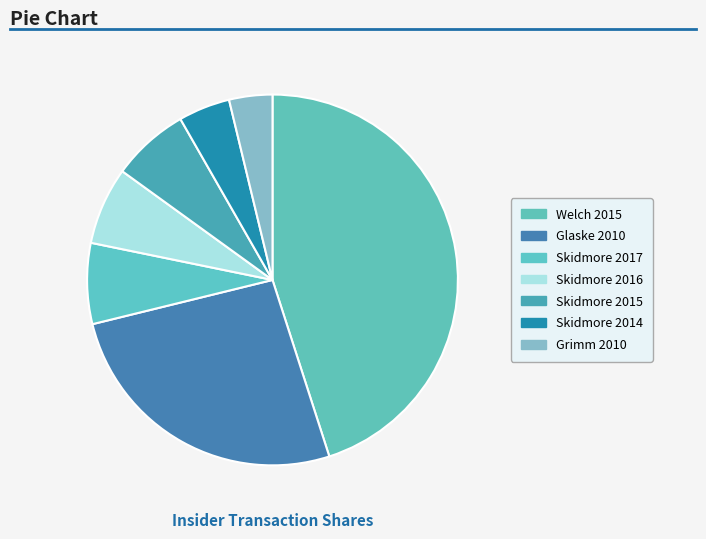

To the nearest percent, what percentage of the pie is Skidmore 2015?

7%